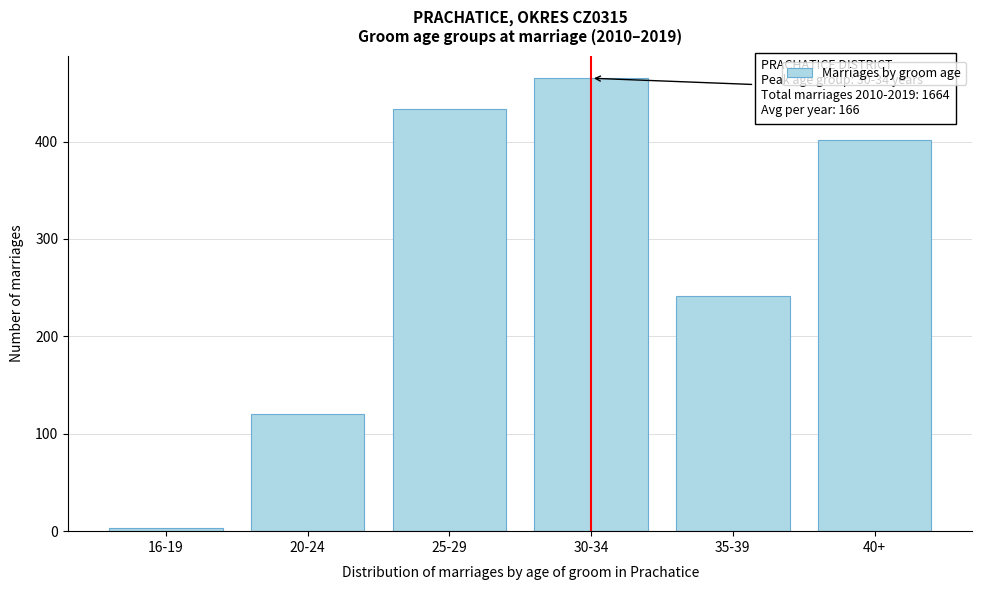

Reading left to right, what are all the values shown in this chart?

16-19=3	20-24=120	25-29=433	30-34=465	35-39=241	40+=402